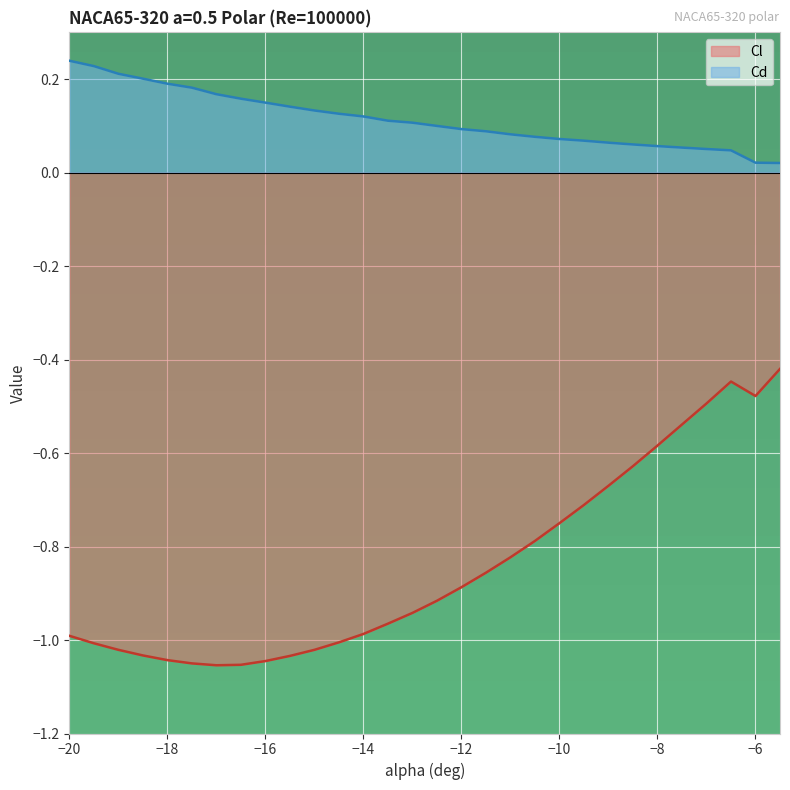

Which label corresponds to the largest value in the chart?

-20